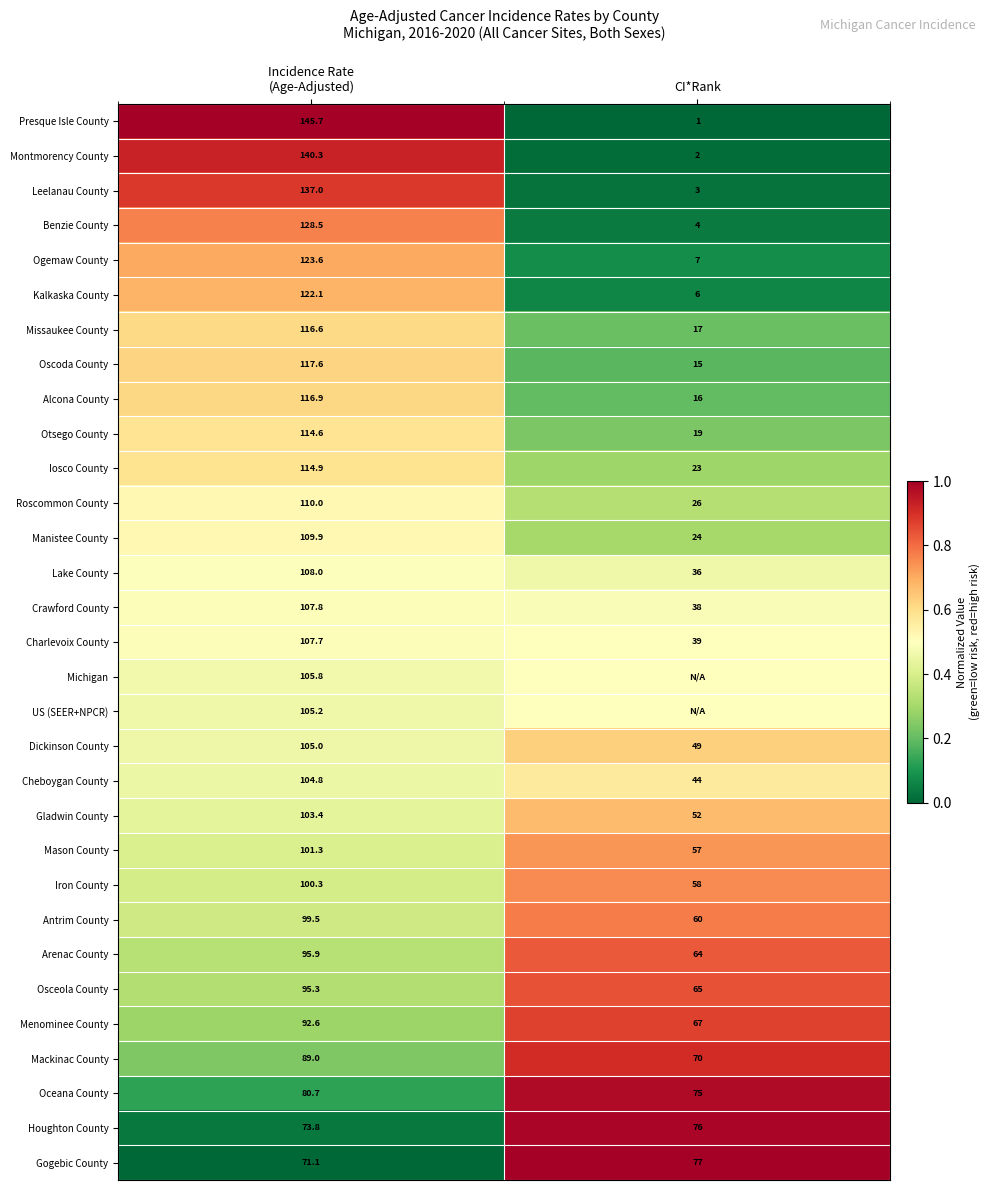

What is the maximum value for Presque Isle County?

145.7